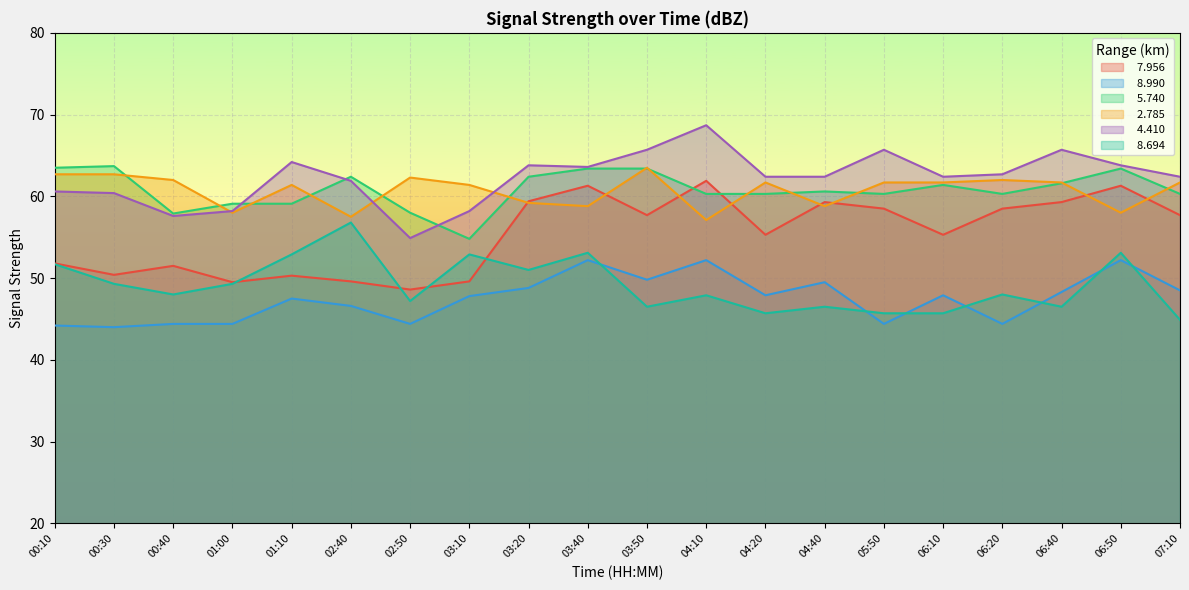

Reading left to right, what are all the values shown in this chart?

  7.956: 51.8	50.4	51.5	49.5	50.3	49.6	48.6	49.6	59.4	61.3	57.7	61.9	55.3	59.3	58.5	55.3	58.5	59.3	61.3	57.7
  8.990: 44.2	44.0	44.4	44.4	47.5	46.6	44.4	47.8	48.8	52.2	49.8	52.2	47.9	49.5	44.4	47.9	44.4	48.3	52.2	48.5
  5.740: 63.5	63.7	57.9	59.1	59.1	62.4	58.0	54.8	62.4	63.4	63.4	60.3	60.3	60.6	60.3	61.4	60.3	61.6	63.4	60.3
  2.785: 62.7	62.7	62.0	58.0	61.4	57.5	62.3	61.4	59.2	58.8	63.5	57.1	61.7	58.8	61.7	61.7	62.0	61.7	58.0	61.7
  4.410: 60.6	60.4	57.6	58.2	64.2	61.9	54.9	58.2	63.8	63.6	65.7	68.7	62.4	62.4	65.7	62.4	62.7	65.7	63.8	62.4
  8.694: 51.7	49.3	48.0	49.3	52.9	56.8	47.2	52.9	51.0	53.1	46.5	47.9	45.7	46.5	45.7	45.7	48.0	46.5	53.1	44.9